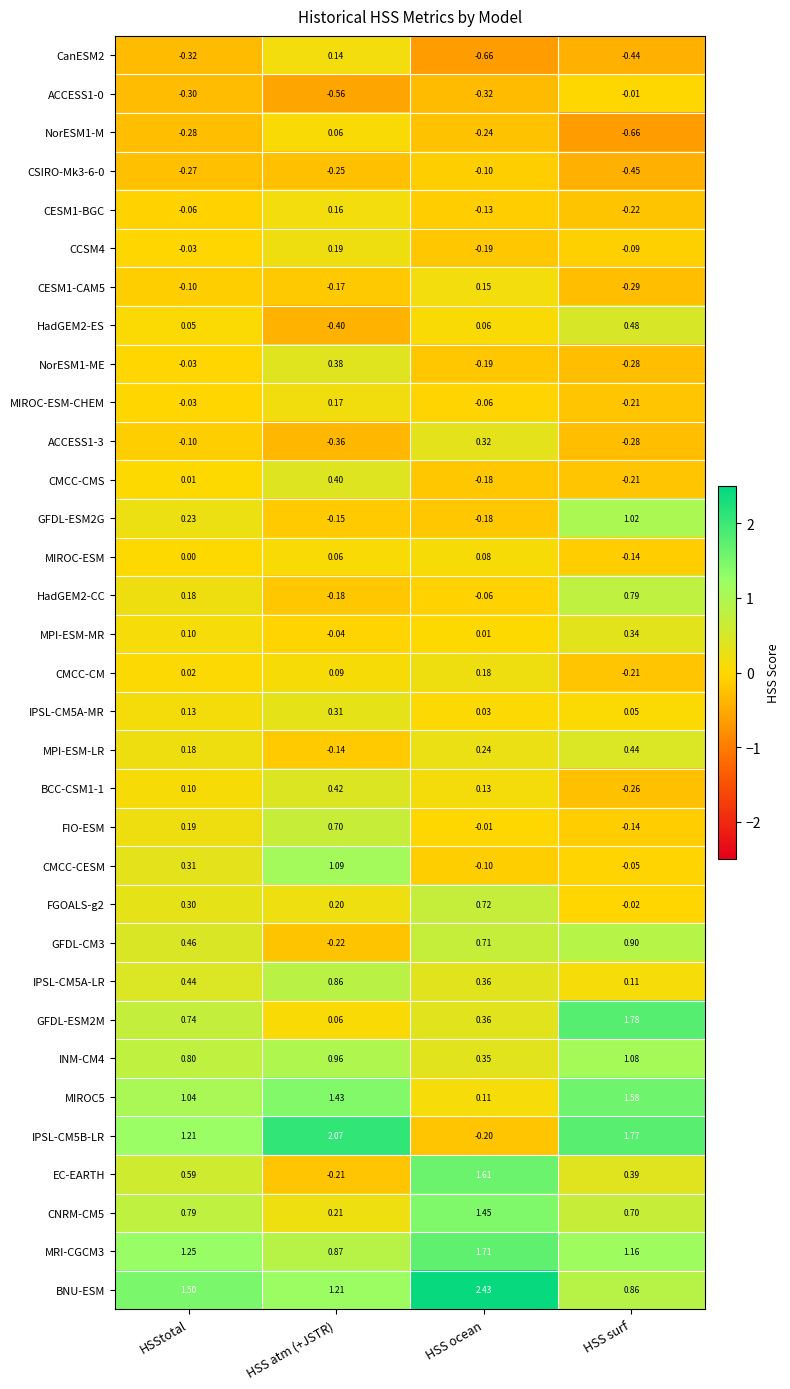

List the labels in order of IPSL-CM5A-MR value, largest first.

HSS atm (+JSTR), HSStotal, HSS surf, HSS ocean